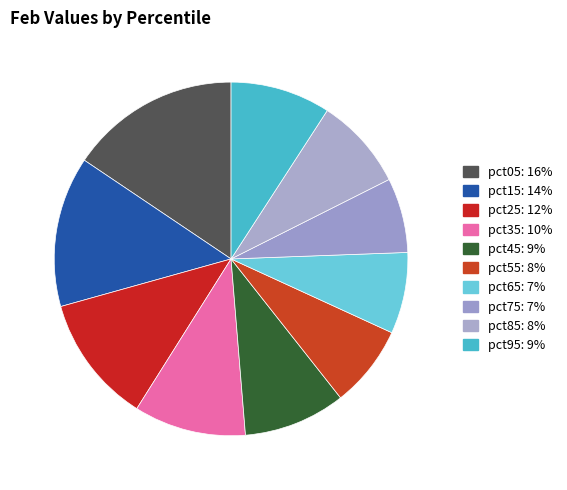

Is there any slice that represents more than half of the pie?

No